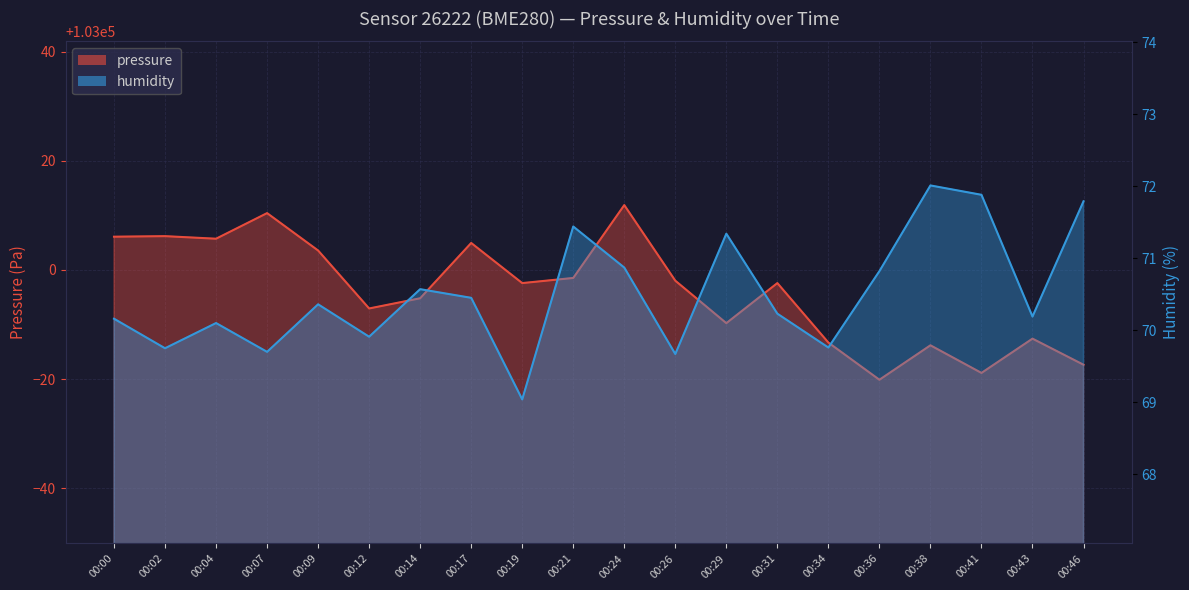

Rank the series at 00:41 from lowest to highest value.

humidity, pressure